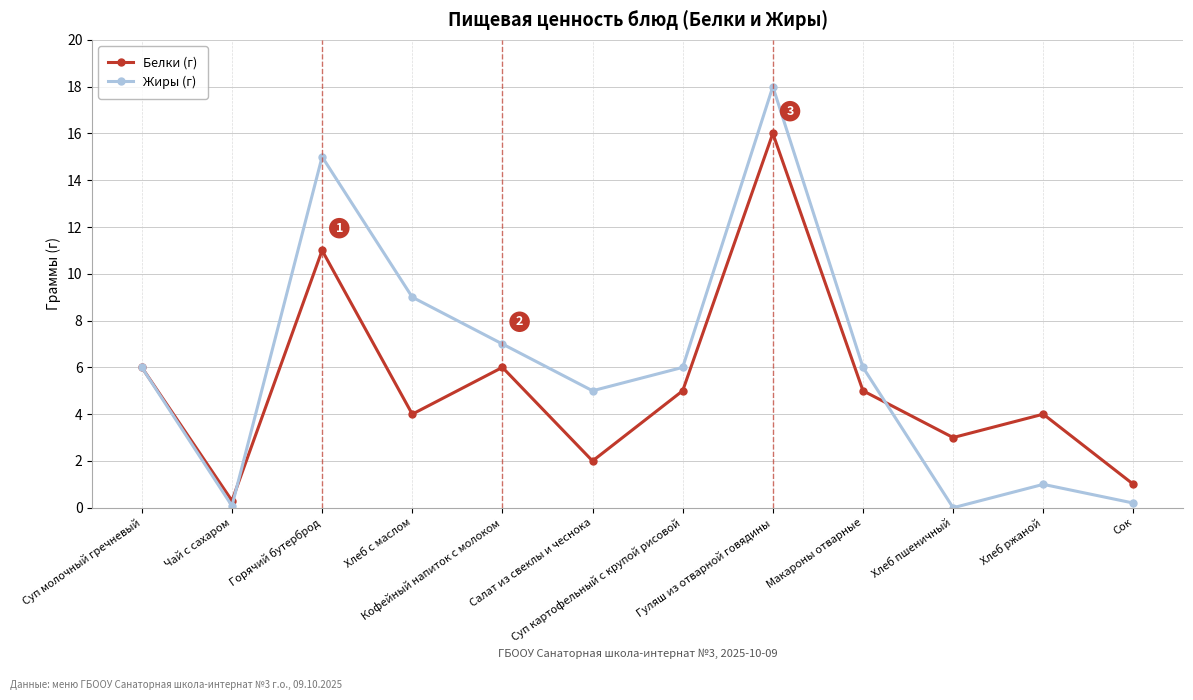

Is the value of Жиры (г) at Чай с сахаром greater than the value of Белки (г) at Суп молочный гречневый?

No